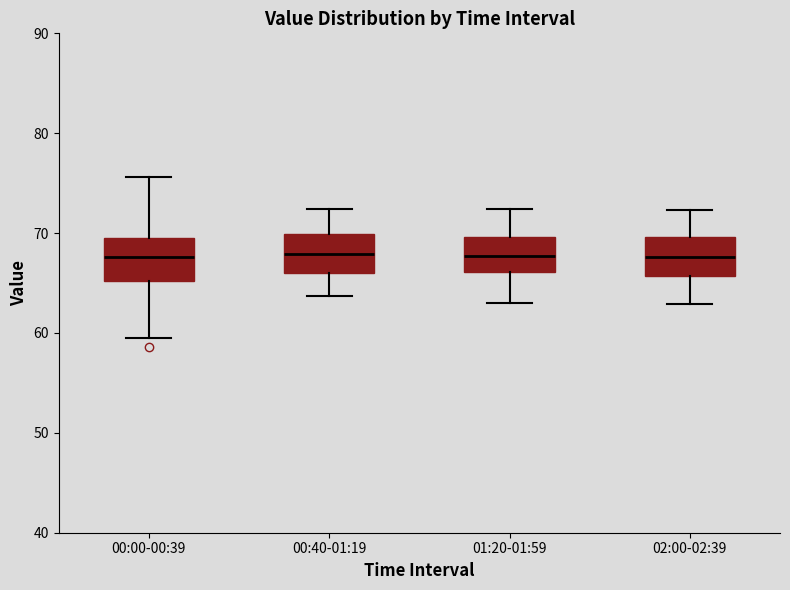

Reading left to right, transcribe this box plot: for each box, give where its median line is, the range the box spans, and where its two whiskers end, as read against the y-axis. The values are not printed on the chart, so give them approximately, as read against the axis.

00:00-00:39: median 68, box 65 to 70, whiskers 60 to 76
00:40-01:19: median 68, box 66 to 70, whiskers 64 to 72
01:20-01:59: median 68, box 66 to 70, whiskers 63 to 72
02:00-02:39: median 68, box 66 to 70, whiskers 63 to 72